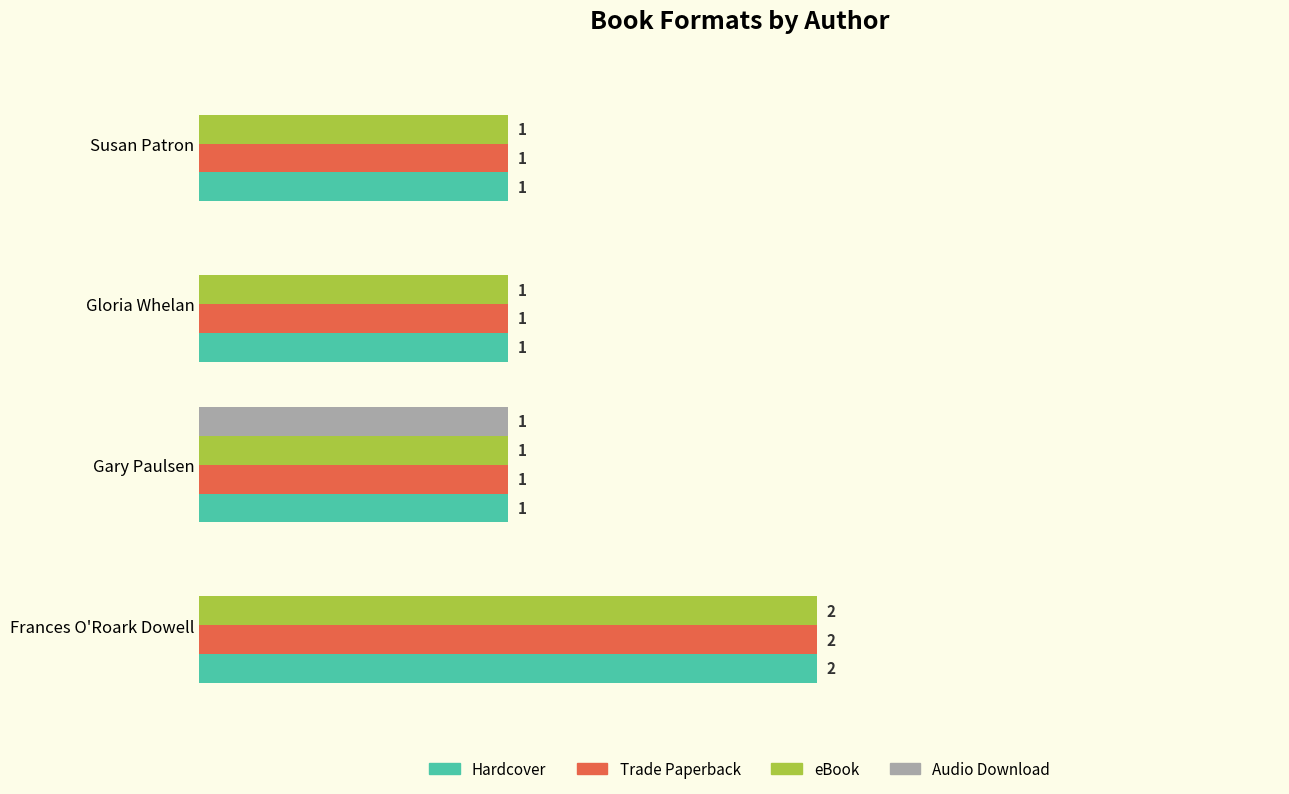

Which series changed the most between Gary Paulsen and Gloria Whelan?

Audio Download